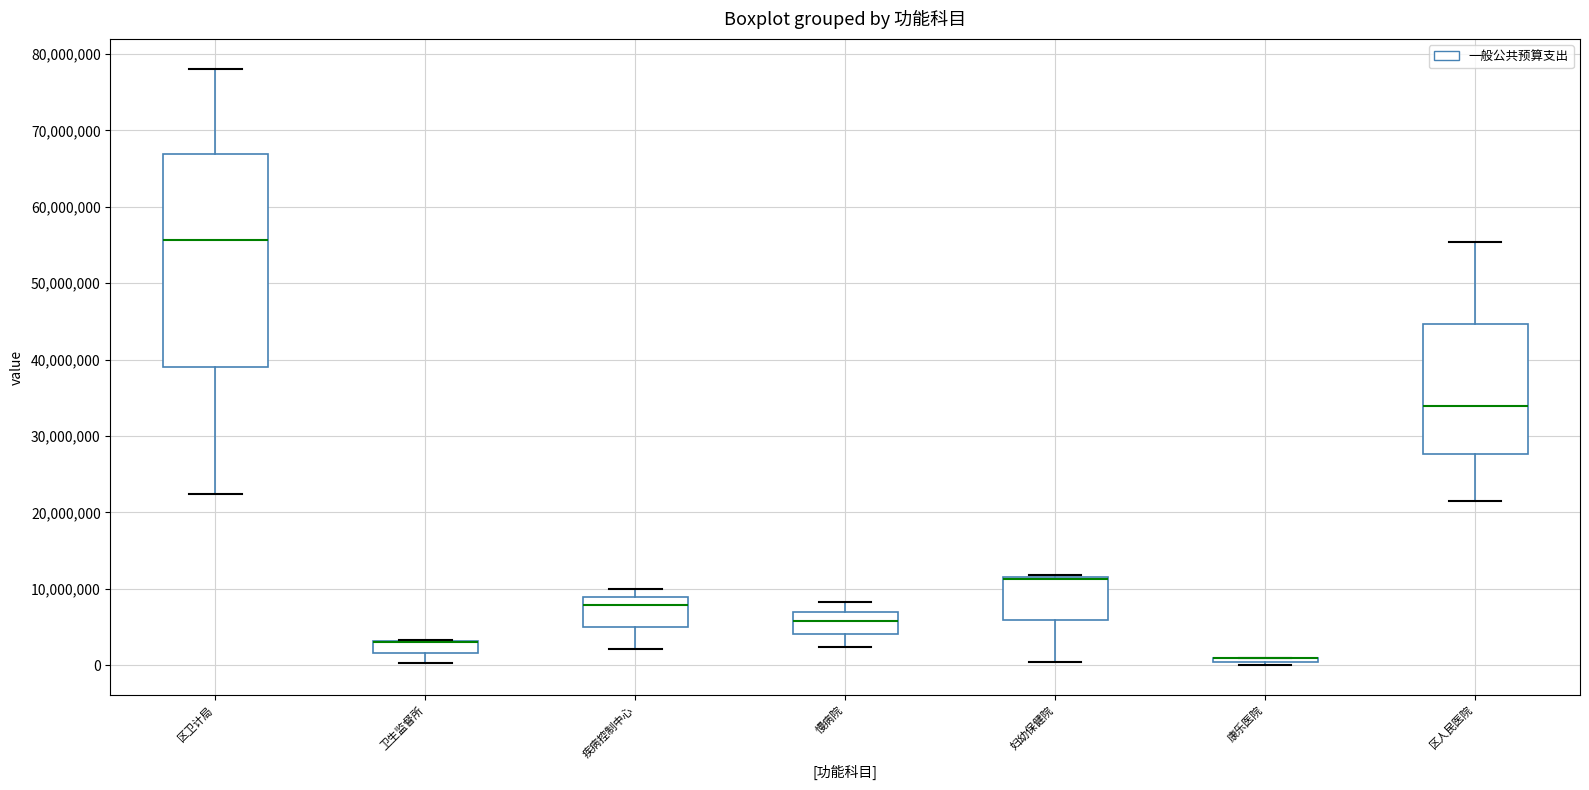

Reading left to right, read every box against the y-axis: the position of its median line, the range the box covers, and the ends of its whiskers. The values are not printed on the chart, so give them approximately, as read against the axis.

区卫计局: median 56000000, box 39000000 to 67000000, whiskers 22000000 to 78000000
卫生监督所: median 3000000 (drawn on the box's upper edge), box 2000000 to 3000000, whiskers 0 to 3000000
疾病控制中心: median 8000000, box 5000000 to 9000000, whiskers 2000000 to 10000000
慢病院: median 6000000, box 4000000 to 7000000, whiskers 2000000 to 8000000
妇幼保健院: median 11000000 (drawn on the box's upper edge), box 6000000 to 12000000, whiskers 0 to 12000000
康乐医院: box collapsed to a line at 1000000, whiskers 0 to 1000000
区人民医院: median 34000000, box 28000000 to 45000000, whiskers 21000000 to 55000000